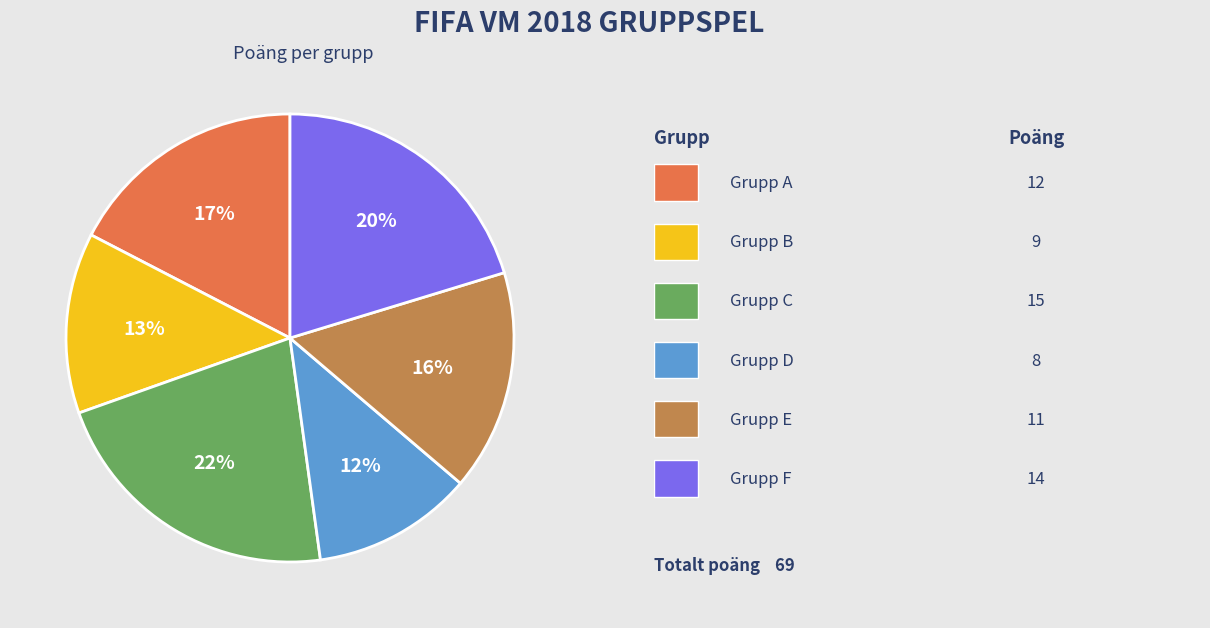

Is there a majority slice in this chart?

No